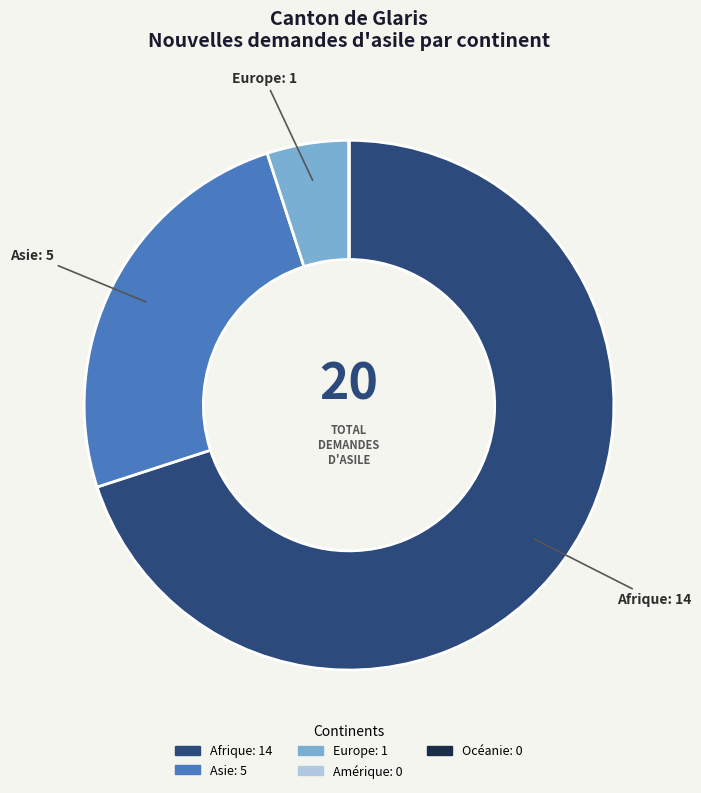

Is it true that Afrique is 70% of the pie?

True